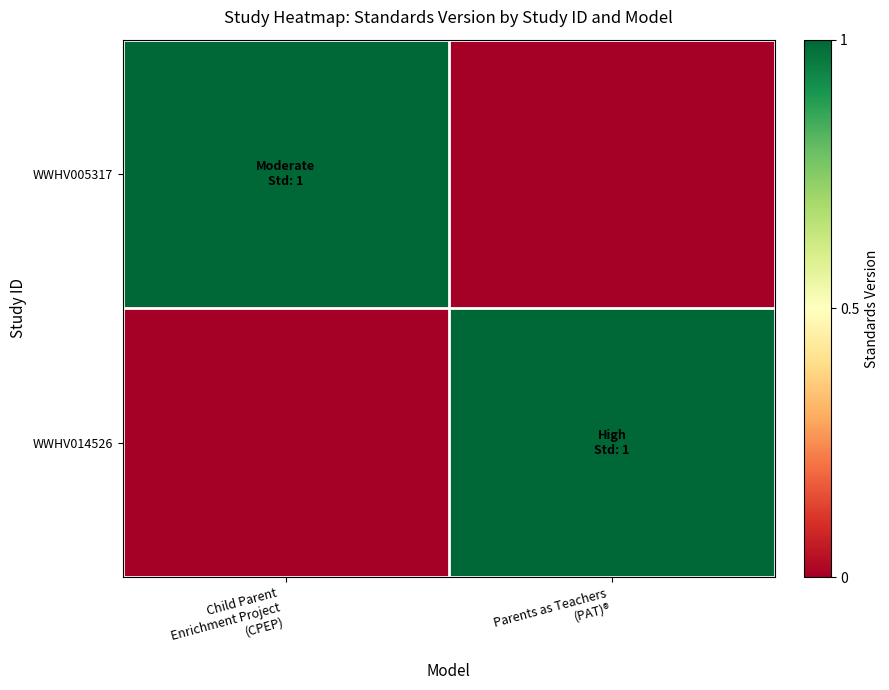

At which category is the sum across all series the highest?

Child Parent
Enrichment Project
(CPEP)